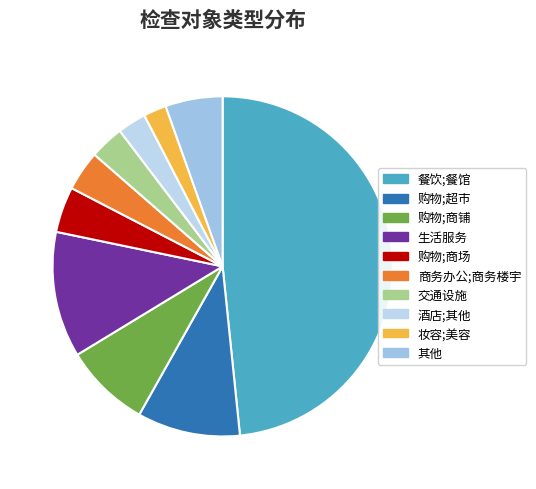

Count the number of slices in the pie.

10